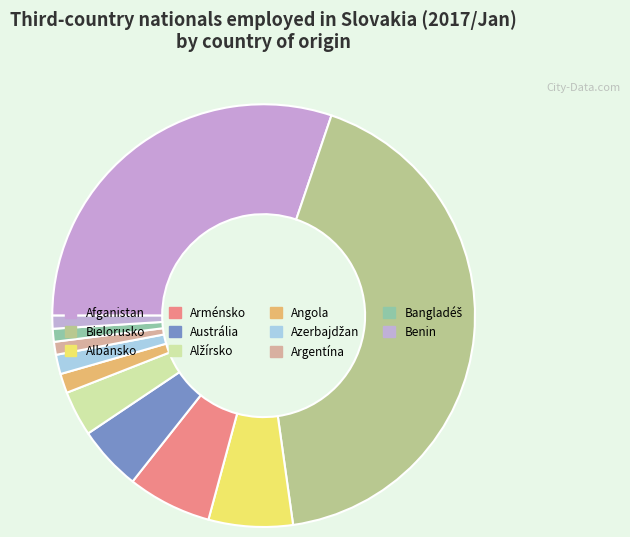

To the nearest percent, what portion does Arménsko represent?

6%